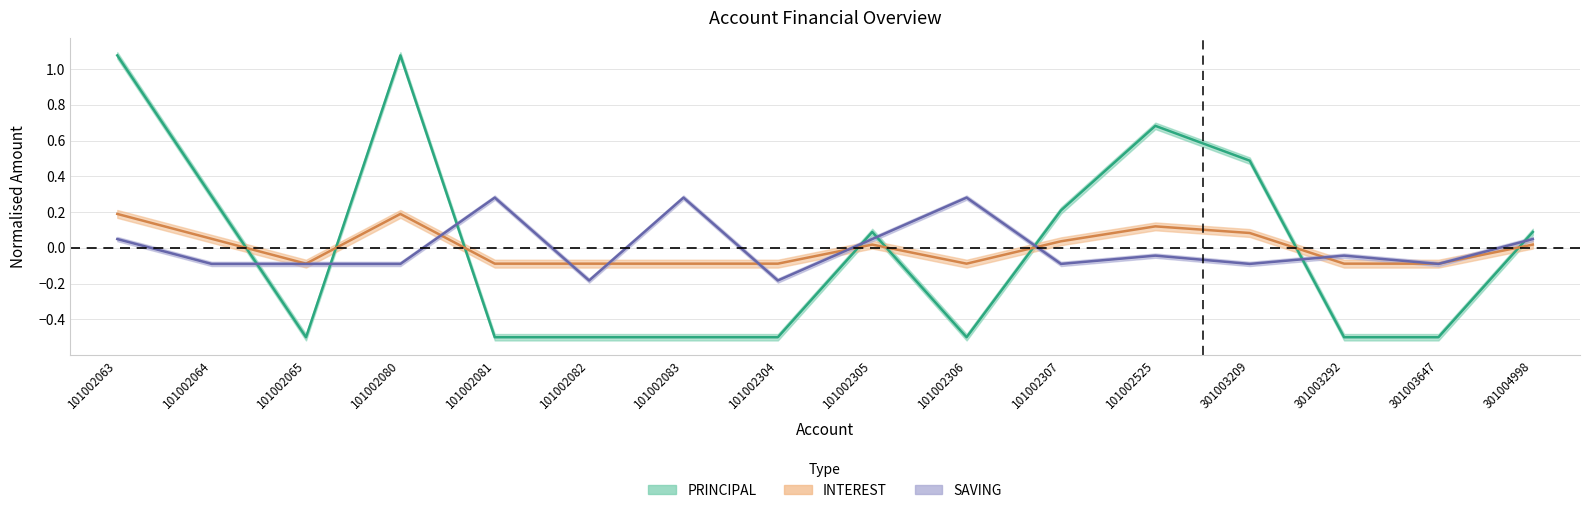

What is the value of the INTEREST point at the 12th from the left?

0.1